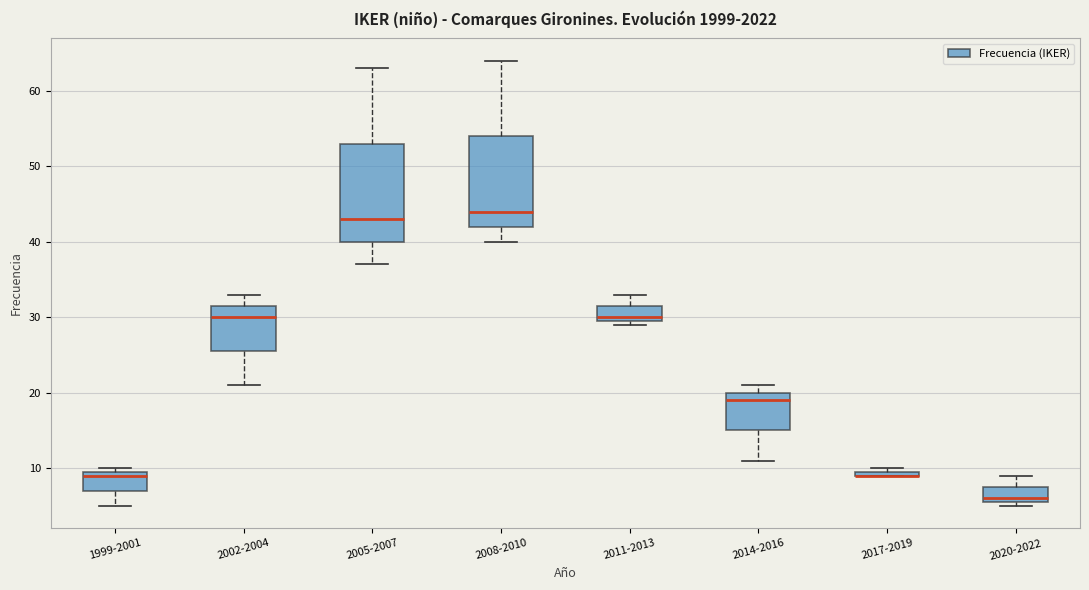

Which box is the tallest, from its lower edge to its upper edge?

2005-2007